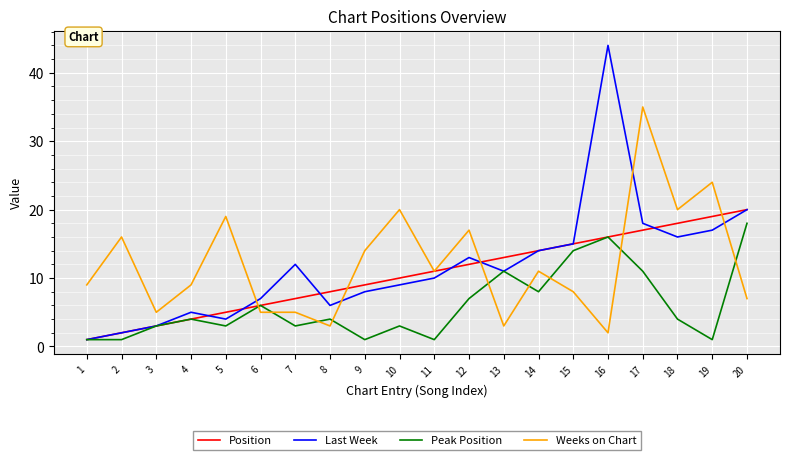

What is the sum of all Position values?

210